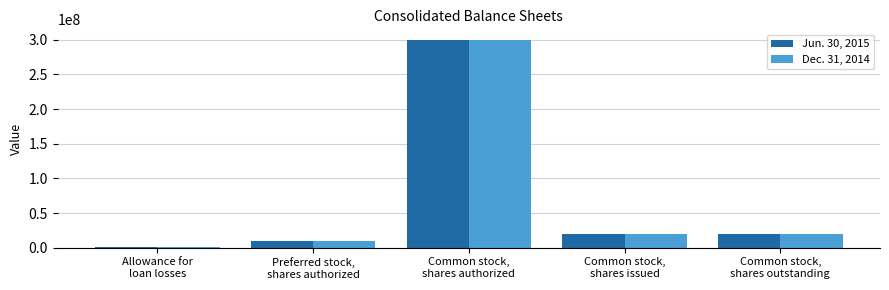

What is the total value across all series at Common stock,
shares issued?

41005520